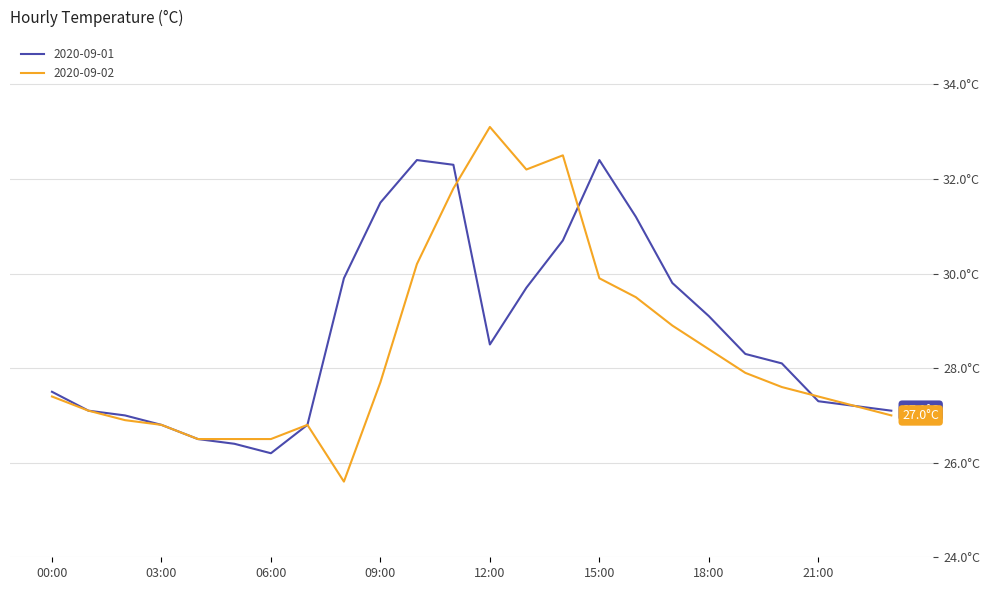

Is this an area chart (filled region under the line)?

No